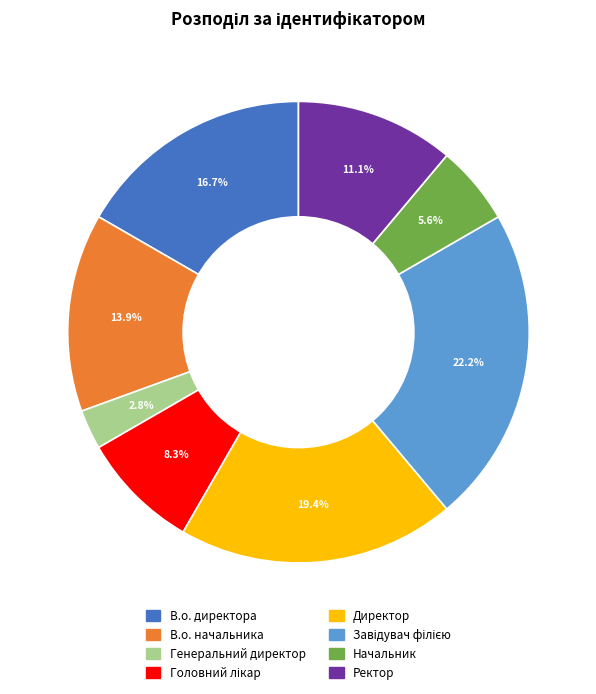

Approximately how many times larger is the value at В.о. директора compared to Генеральний директор?

6.0